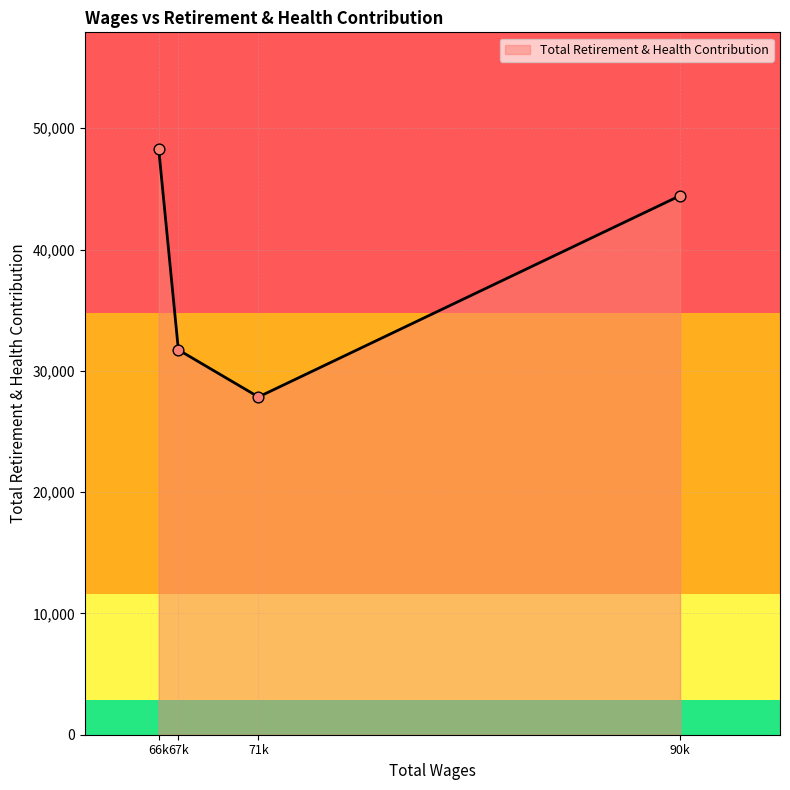

What is the ratio of the value at 90k to the value at 67k?

1.4